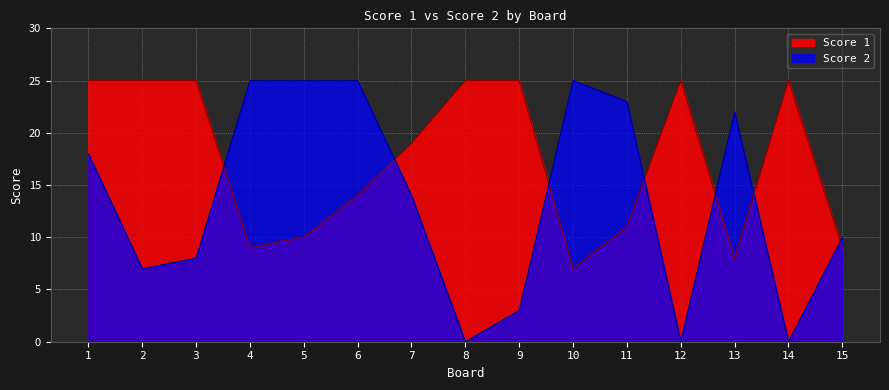

Which series ends up on top after the final intersection of Score 1 and Score 2?

Score 2